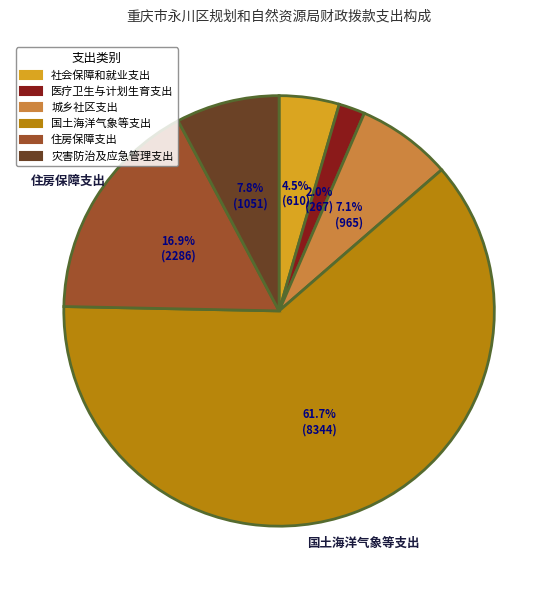

The 城乡社区支出 slice represents 7% of the pie. True or false?

True